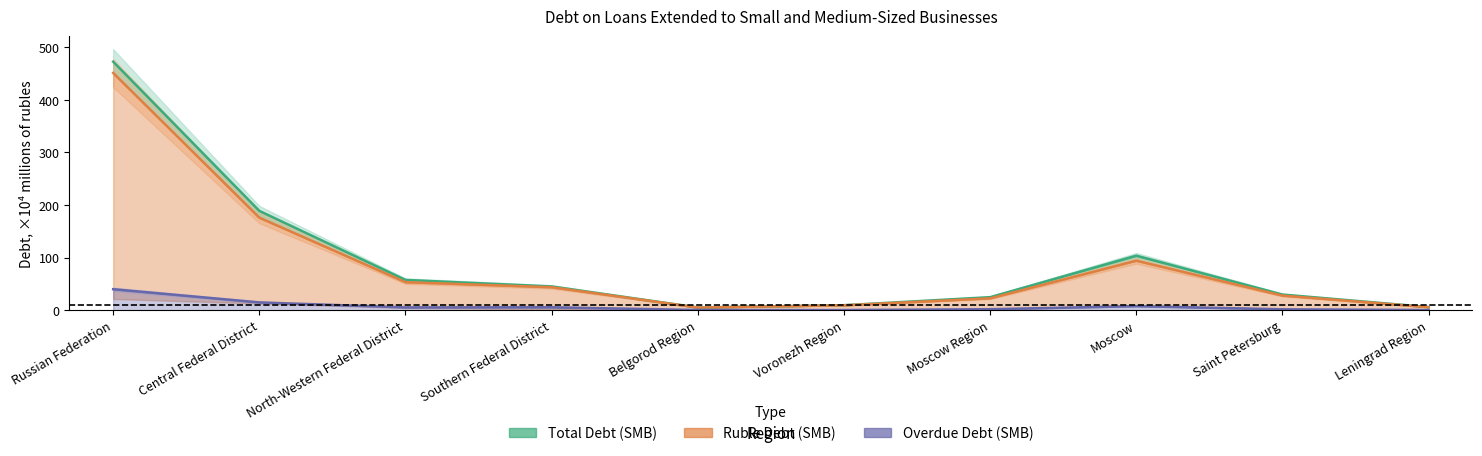

True or false: Overdue Total and Ruble Debt (SMB) intersect in this chart.

False